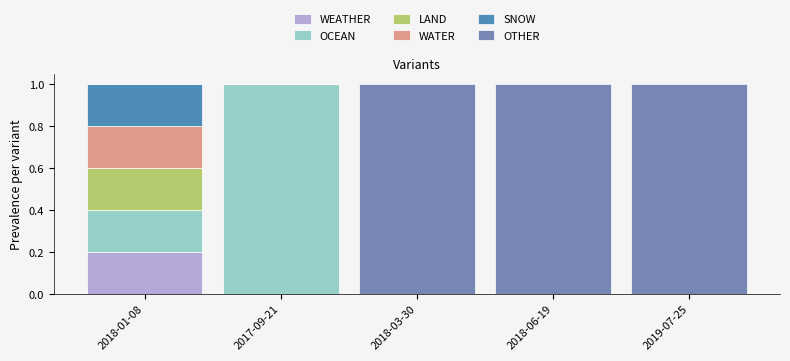

The WEATHER series shows -0.1 at 2017-09-21. True or false?

False